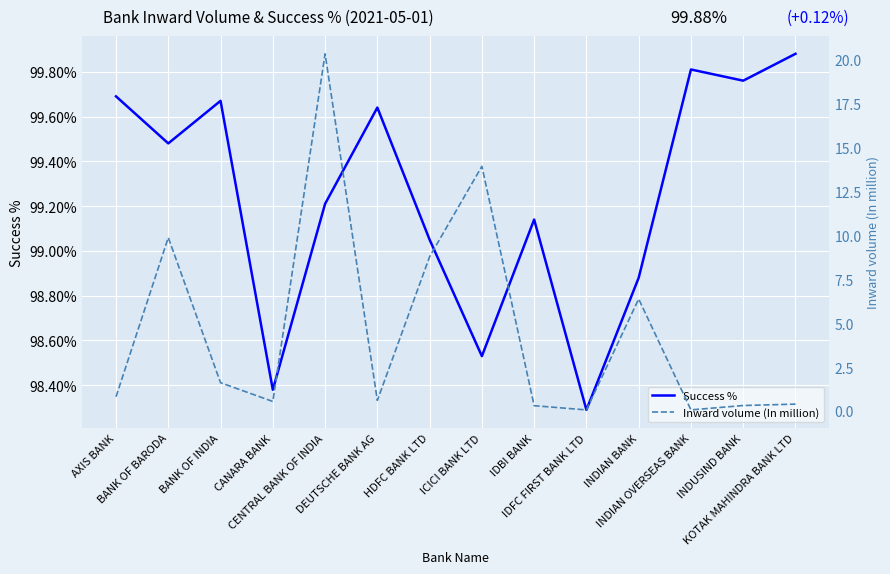

At which category does Inward volume (In million) reach its first local peak?

BANK OF BARODA